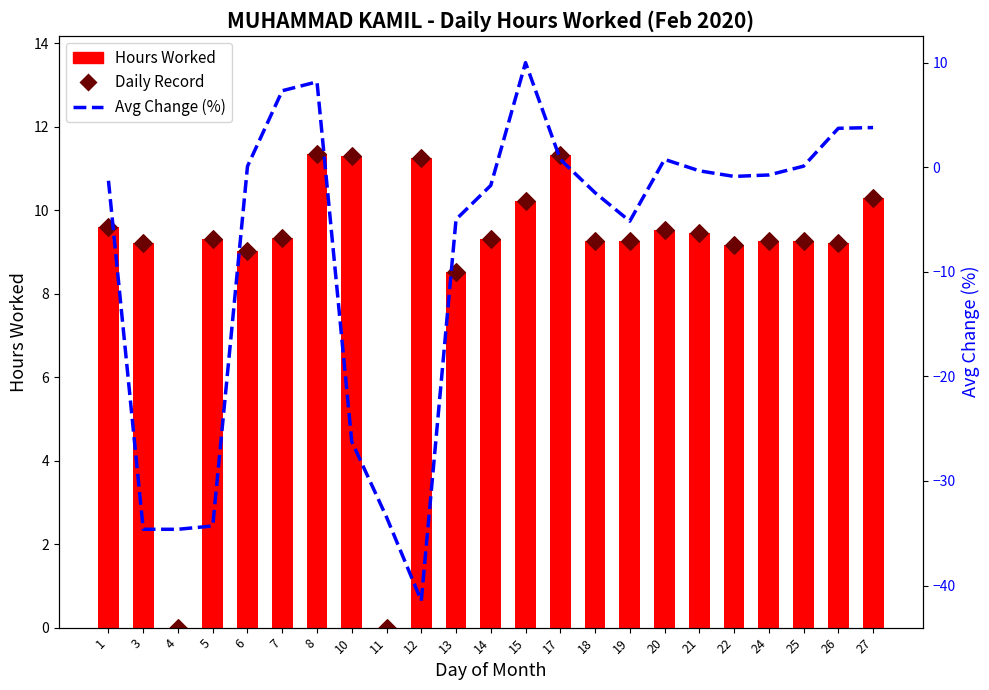

At how many categories does at least one series exceed -27?

23